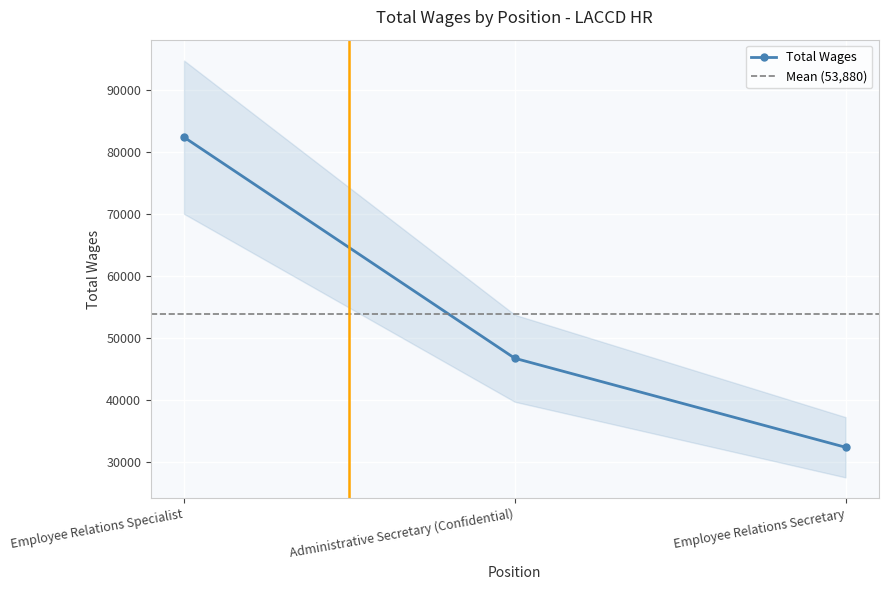

Rank the categories by value from lowest to highest.

Employee Relations Secretary, Administrative Secretary (Confidential), Employee Relations Specialist